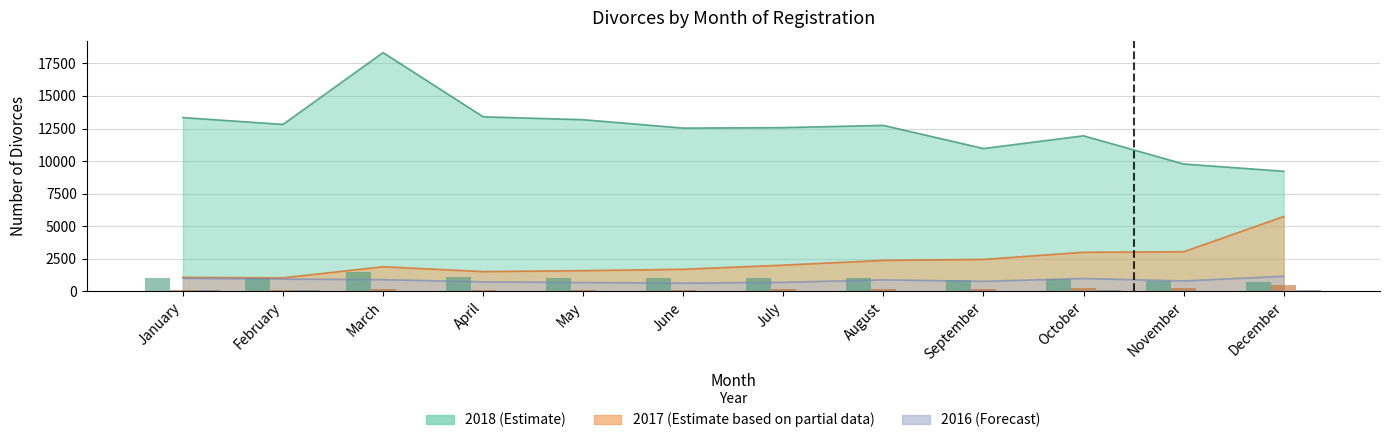

What is the difference between the second highest and second lowest values in the 2017 series?

1961.0